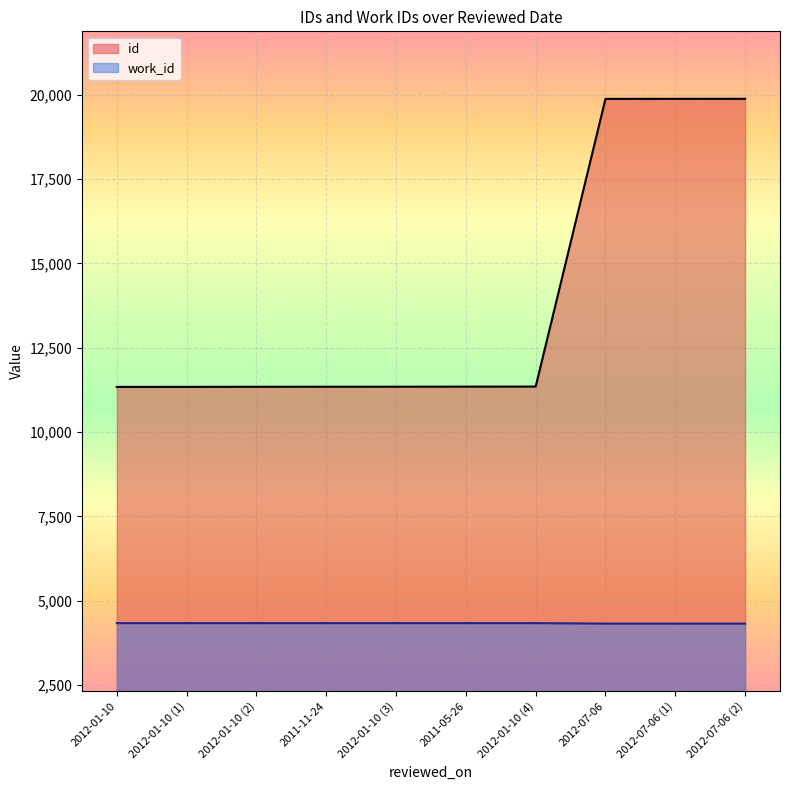

Rank the series by their average value, from lowest to highest.

work_id, id